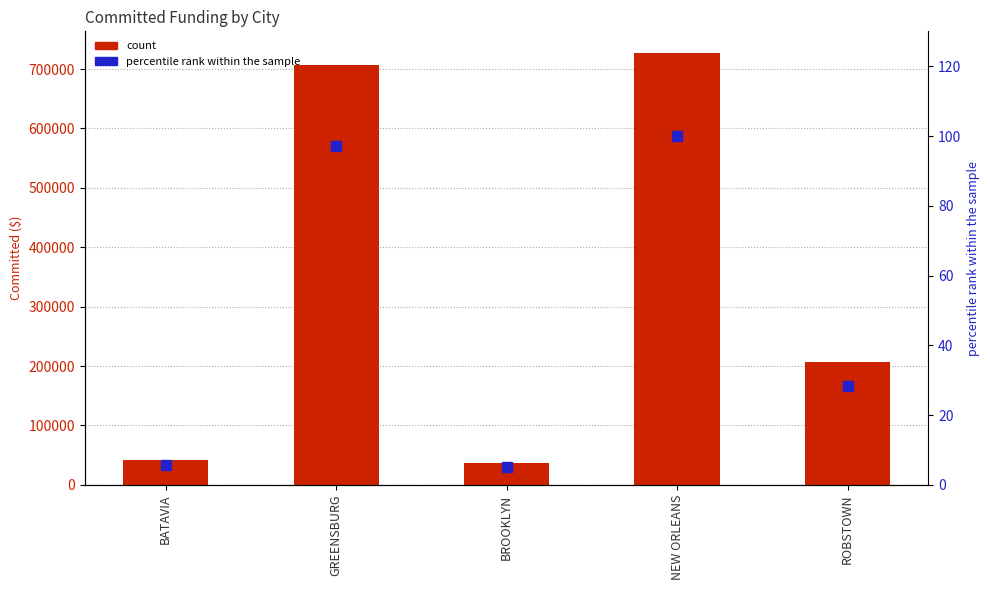

Where is Committed nearest to the value 381842?

ROBSTOWN